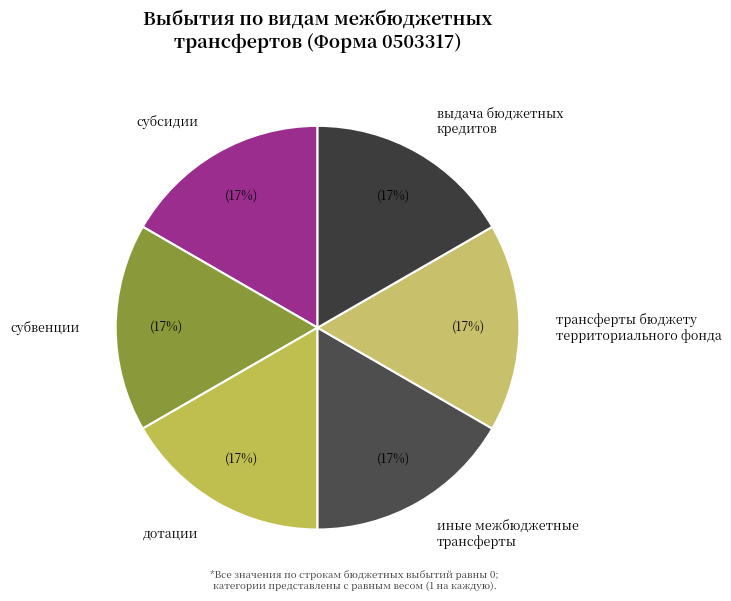

Is there any slice that represents more than half of the pie?

No